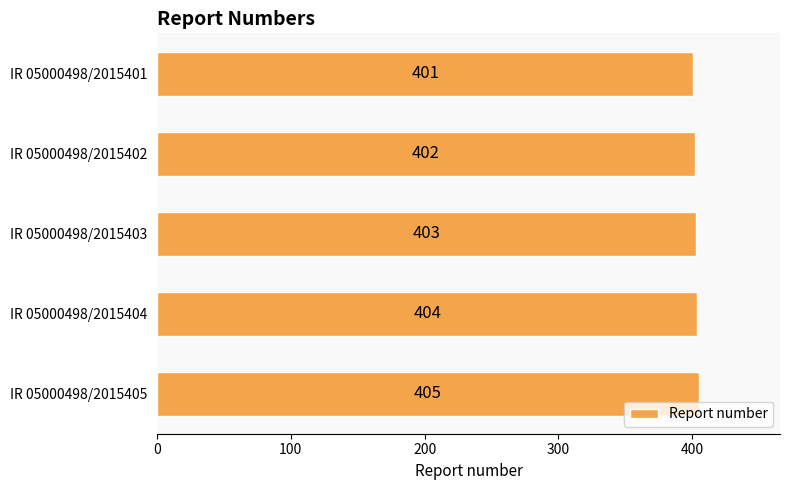

Reading top to bottom, what are all the values shown in this chart?

401	402	403	404	405